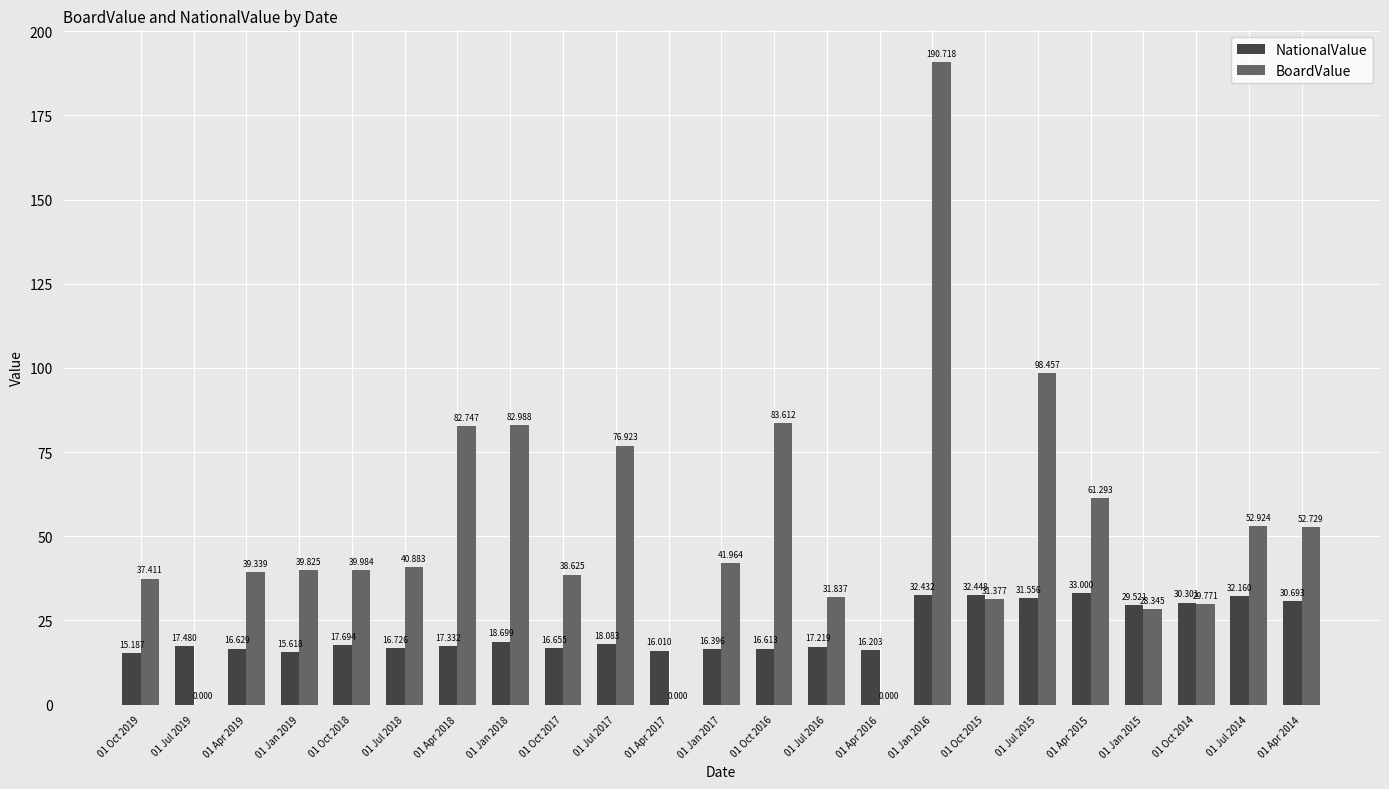

How many groups of bars are there?

23